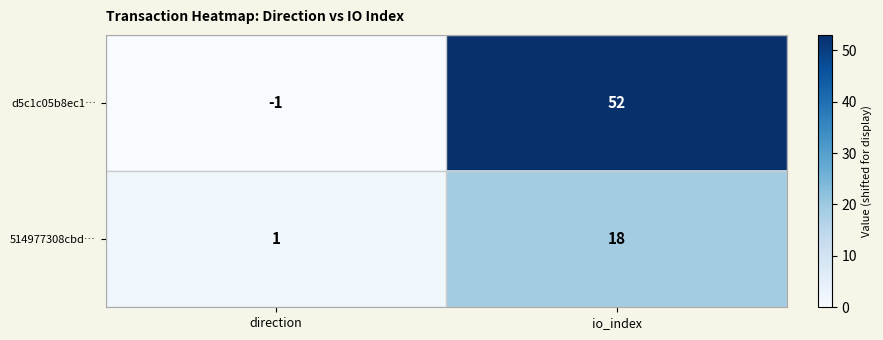

What is the greatest value displayed?

52